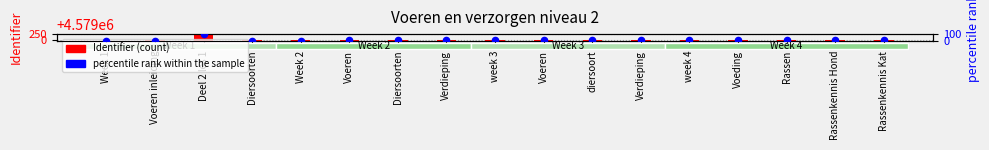

At how many categories does at least one series exceed 905895?

17